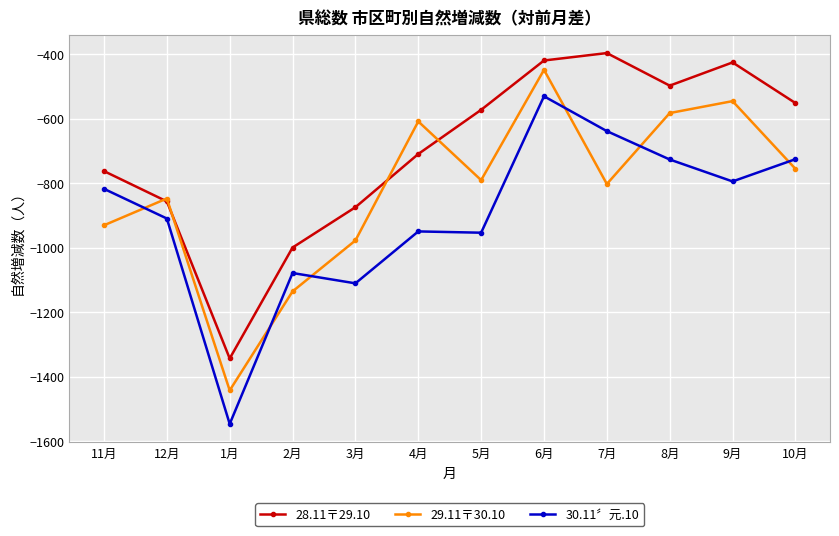

Between 6月 and 9月, which series saw the biggest shift?

30.11〞元.10